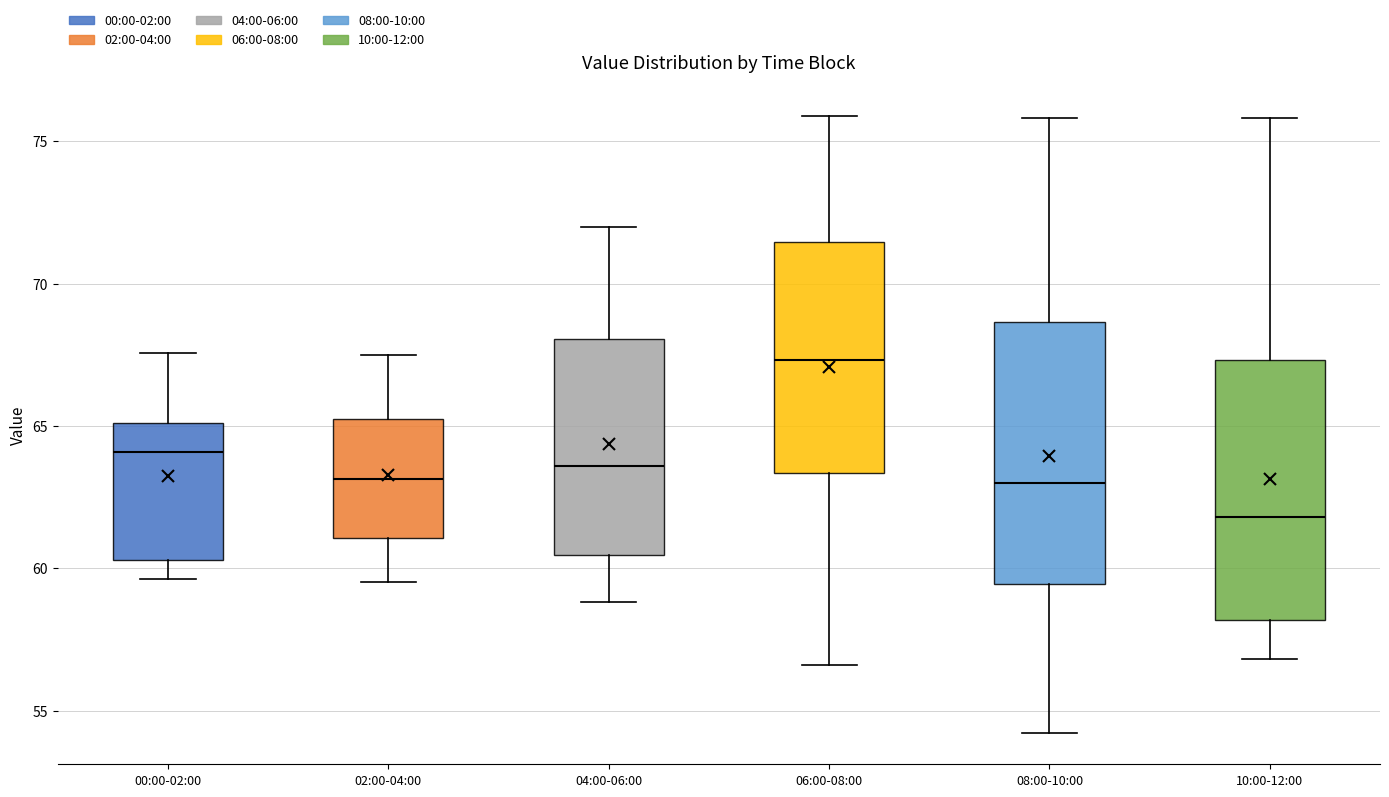

Where is the upper edge of the box for 00:00-02:00 on the y-axis? The values are not printed on the chart, so give them approximately, as read against the axis.

65.0